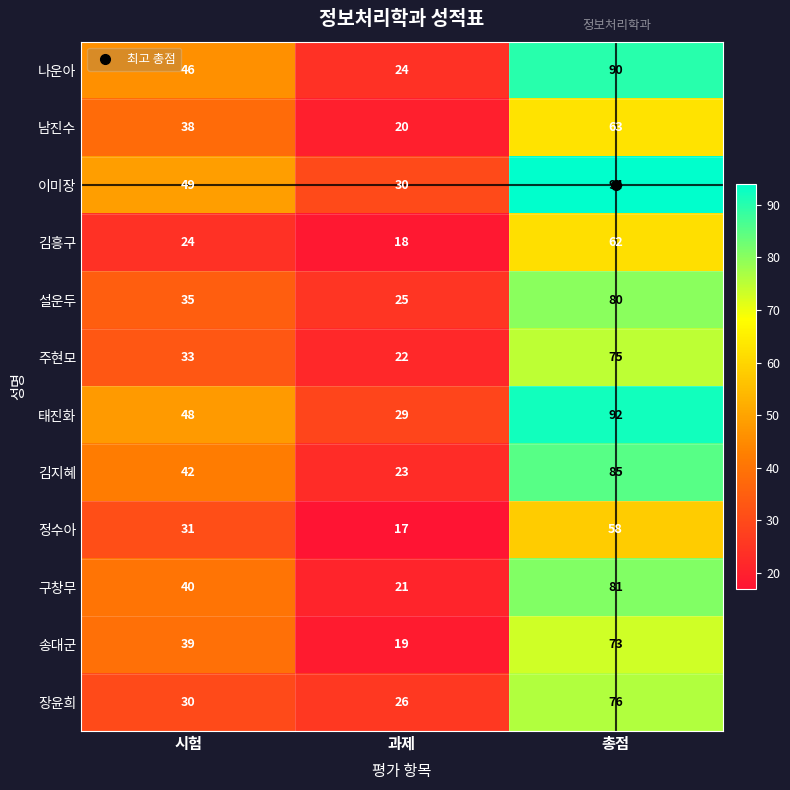

Which series has the widest spread of values?

나운아